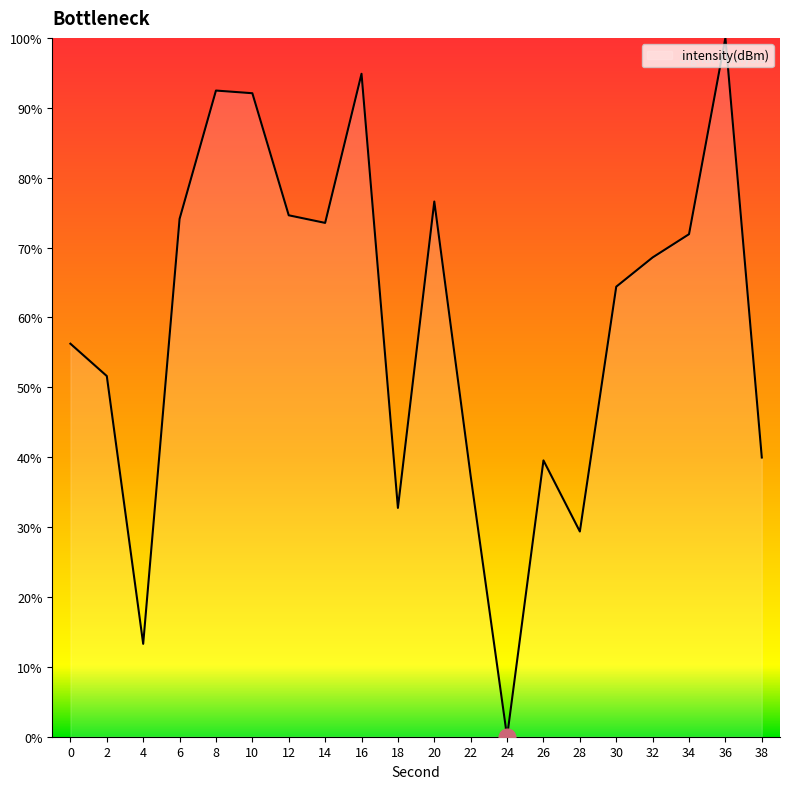

What is the approximate value at 10?

92.1